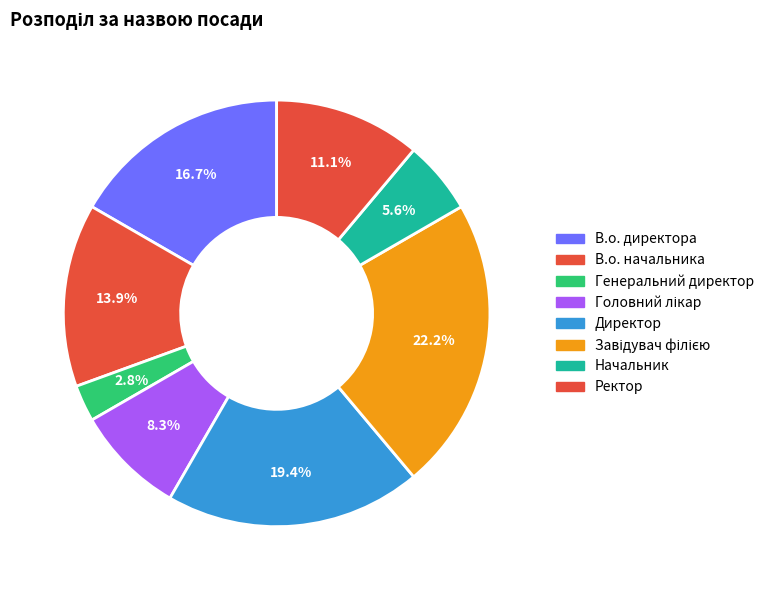

Approximately how many times larger is the value at В.о. директора compared to Генеральний директор?

6.0